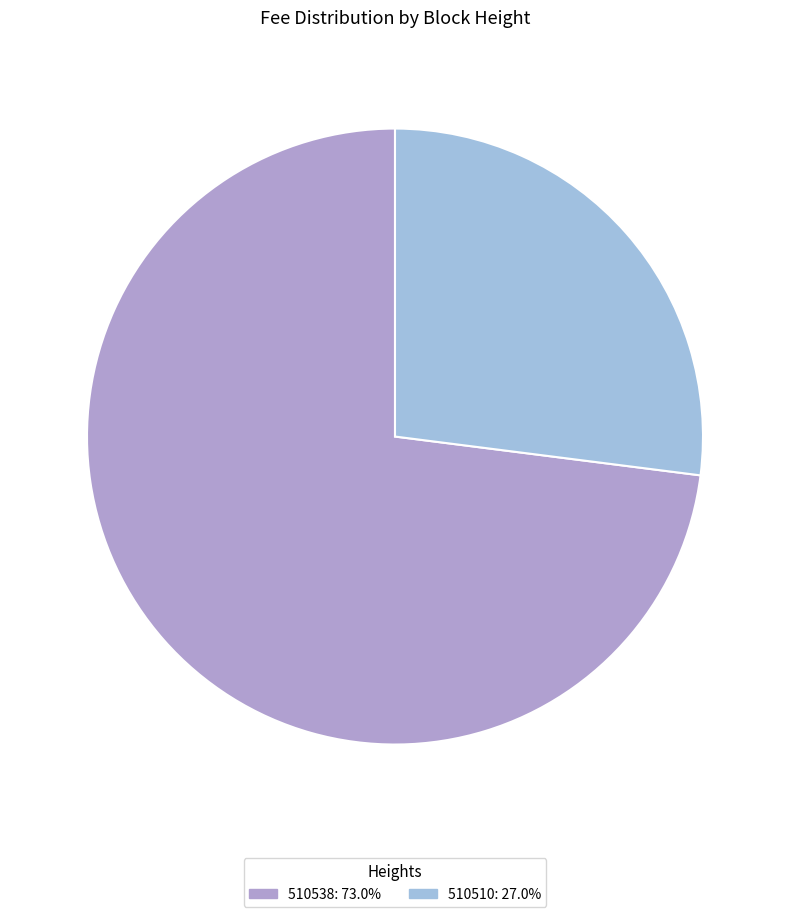

Rank the categories by value from lowest to highest.

510510, 510538